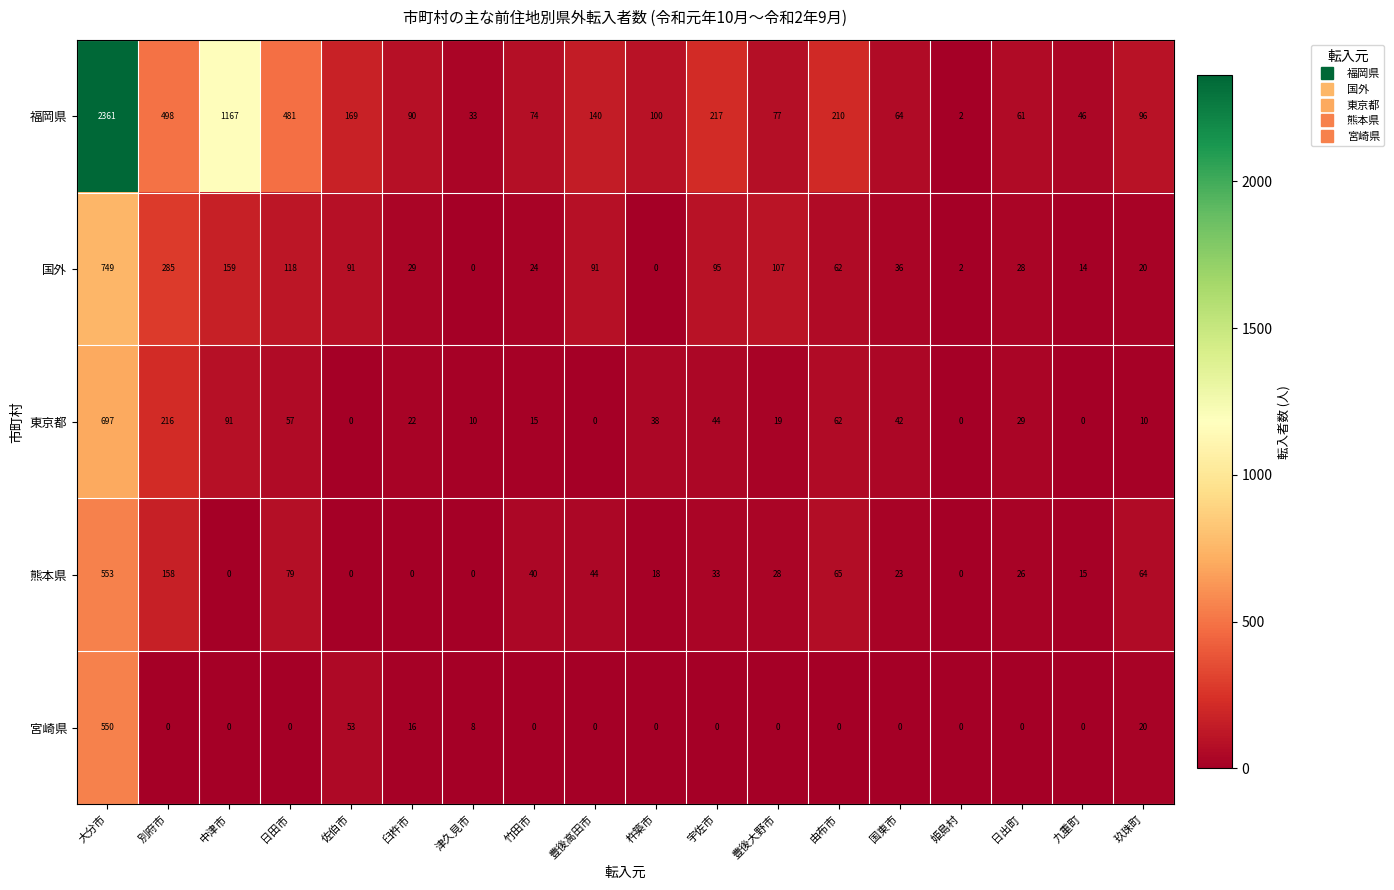

Which series has the widest spread of values?

福岡県